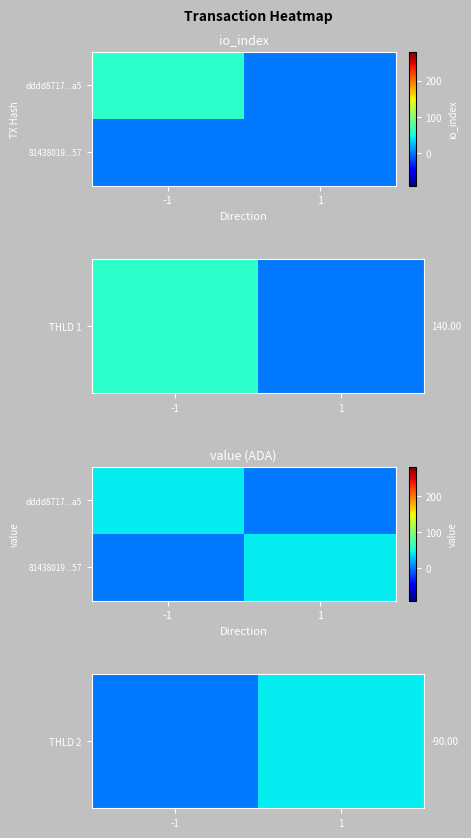

Which series has the largest total across all categories?

THLD 2